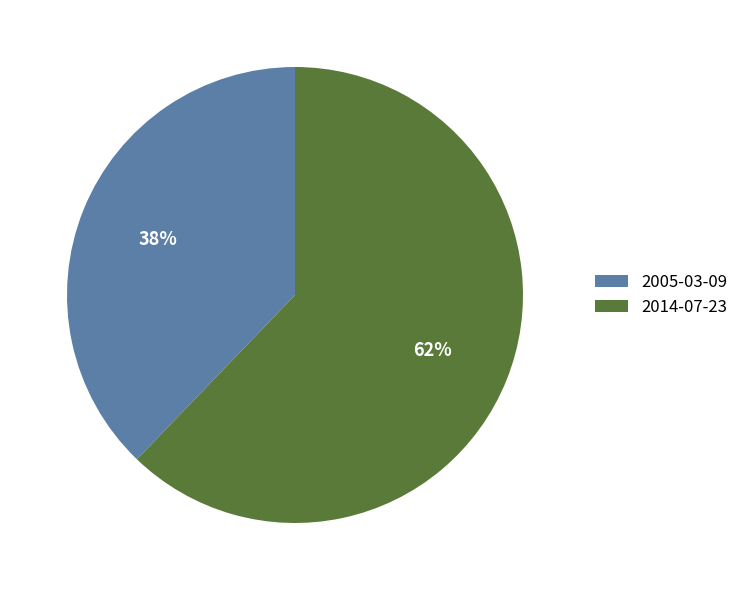

To the nearest percent, what is the difference between the largest and smallest slice percentages?

24%